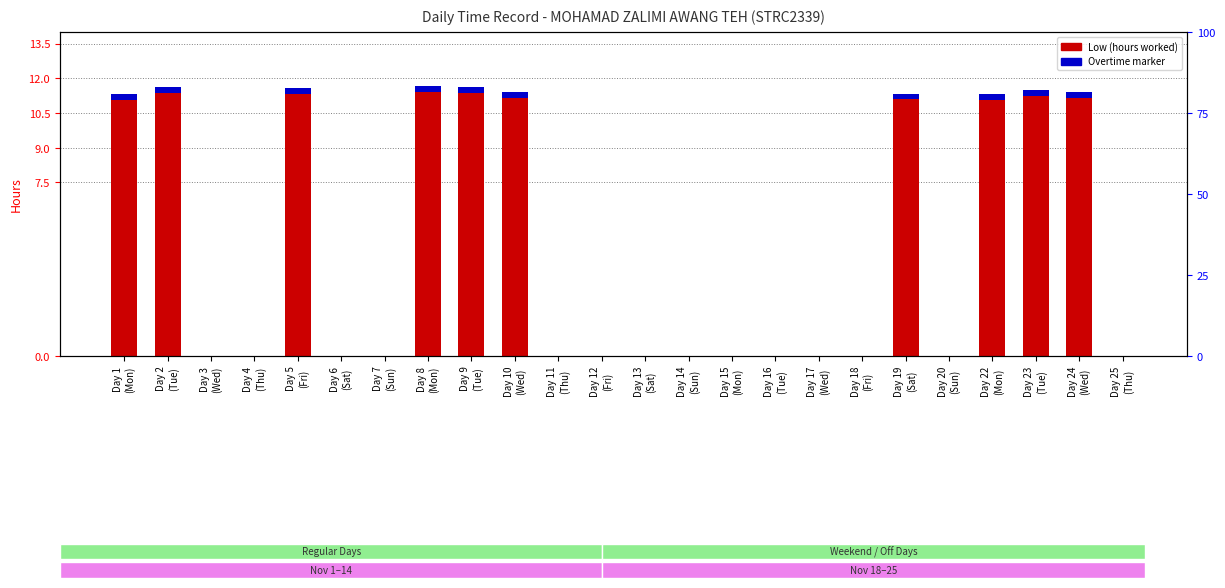

Reading left to right, transcribe all the data shown in this chart.

11.3	11.6	0.0	0.0	11.6	0.0	0.0	11.7	11.6	11.4	0.0	0.0	0.0	0.0	0.0	0.0	0.0	0.0	11.3	0.0	11.3	11.5	11.4	0.0